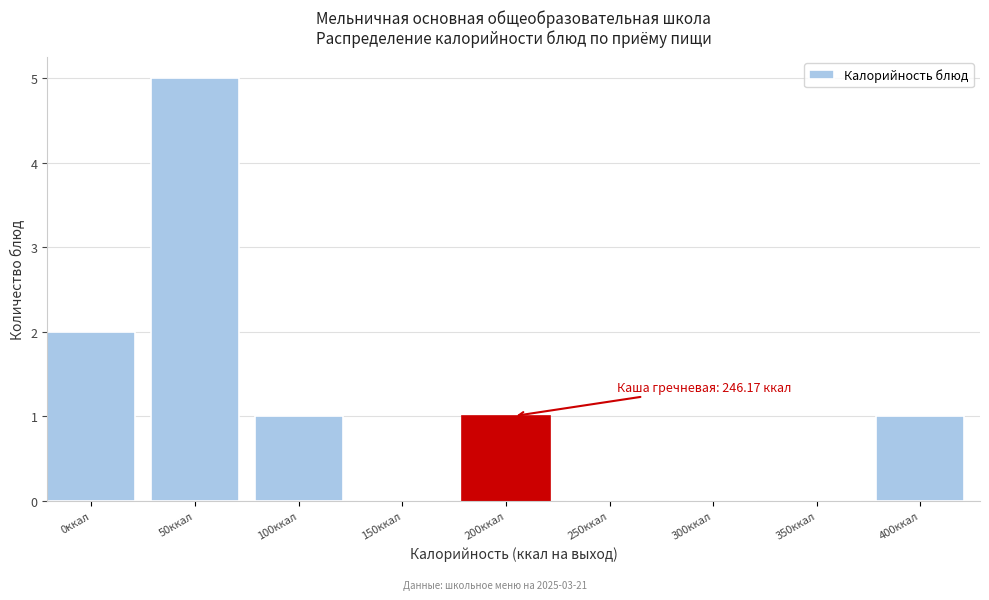

Reading right to left, extract all data points from this chart.

400ккал=1	350ккал=0	300ккал=0	250ккал=0	200ккал=1	150ккал=0	100ккал=1	50ккал=5	0ккал=2